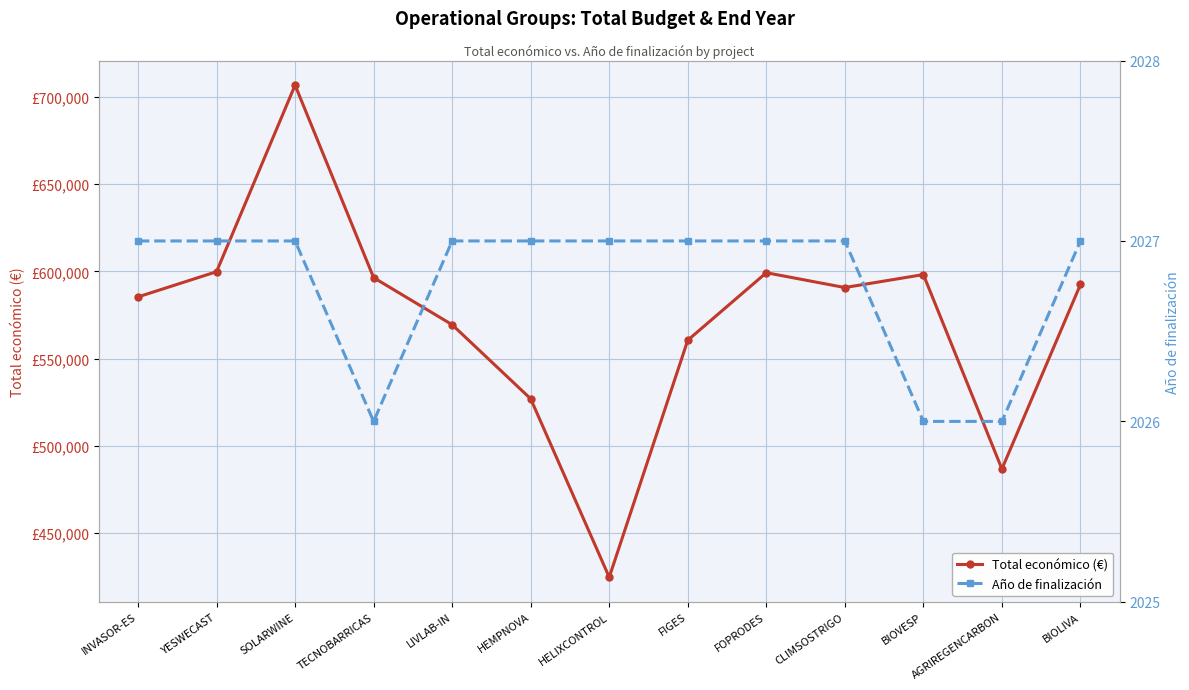

True or false: Año de finalización and Total económico (€) intersect in this chart.

False